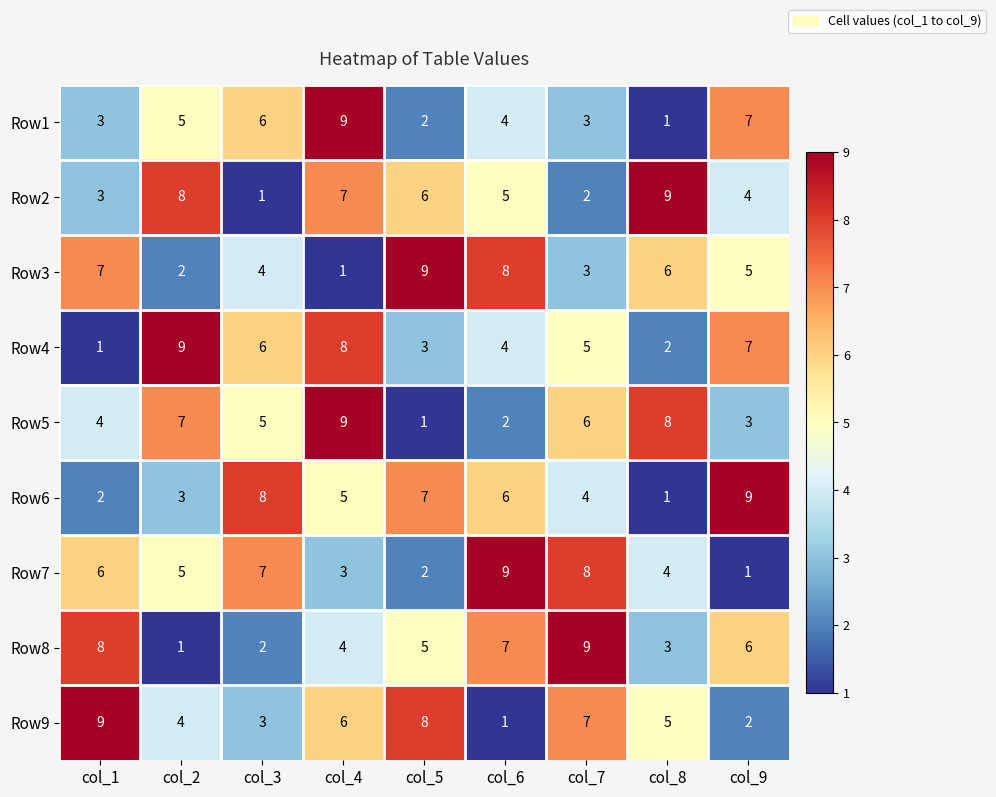

Rank the categories by Row7 value from highest to lowest.

col_6, col_7, col_3, col_1, col_2, col_8, col_4, col_5, col_9